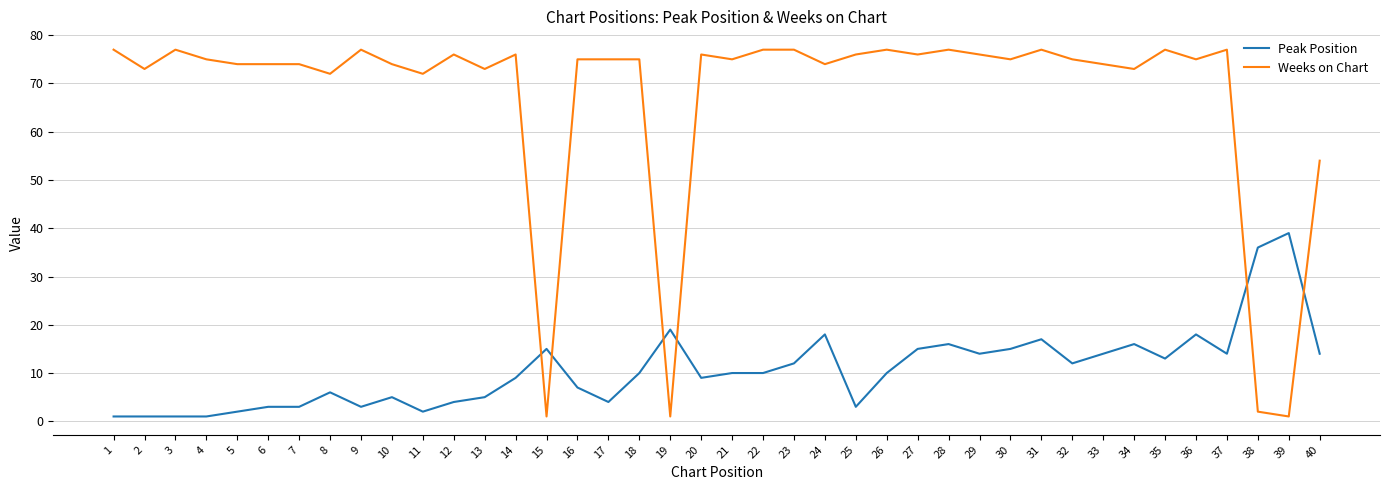

At which label does Peak Position reach its peak?

39